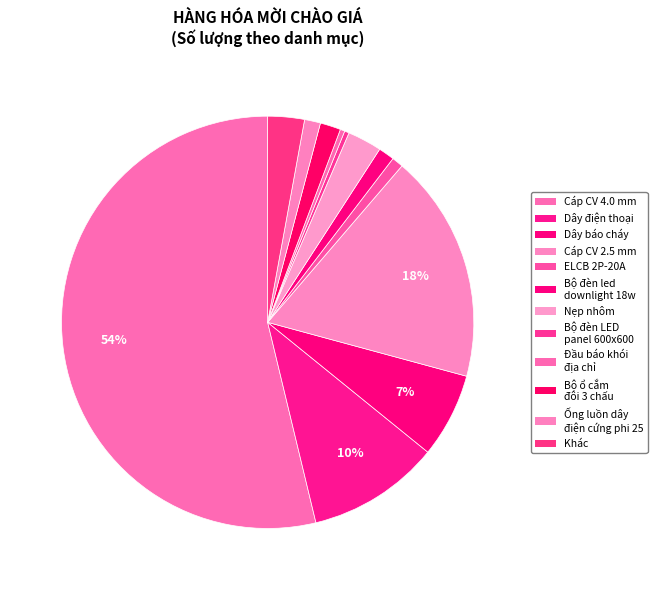

How many slices are in this pie chart?

12